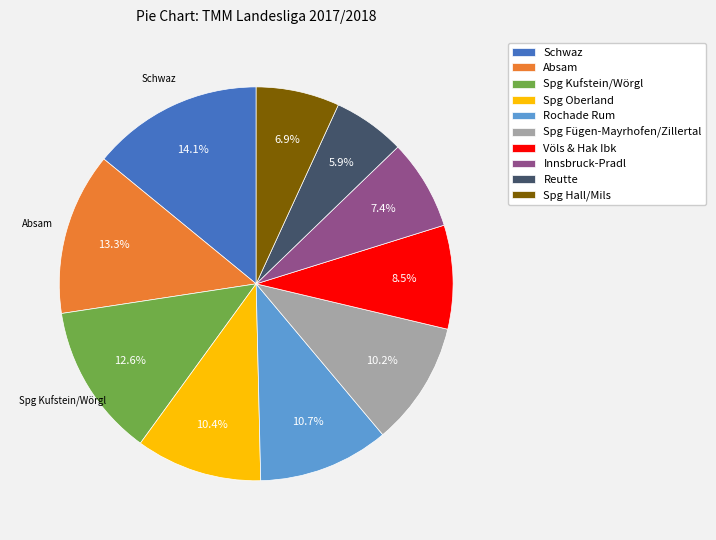

Which category has the biggest portion of the pie?

Schwaz